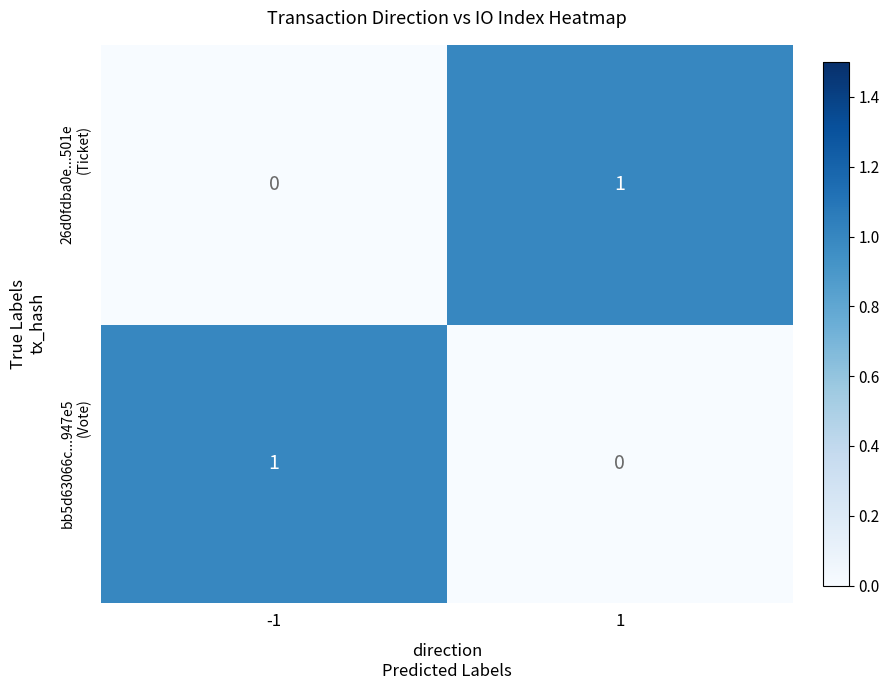

How many distinct data groups are displayed?

2